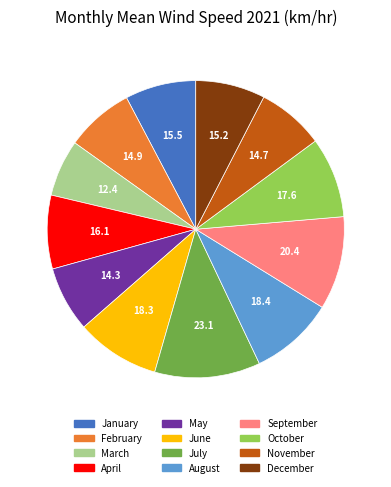

The October slice represents 15% of the pie. True or false?

False